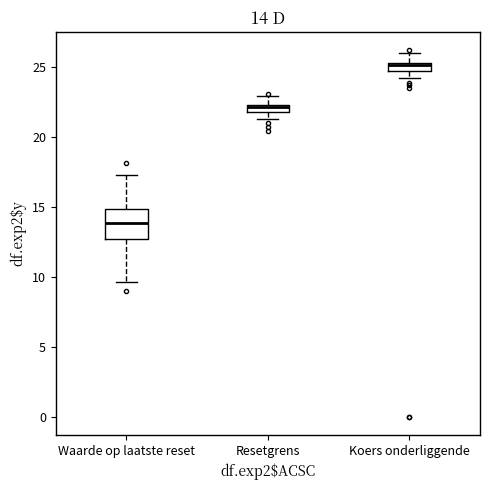

Comparing the boxes themselves (not the whiskers), which one is the tallest?

Waarde op laatste reset